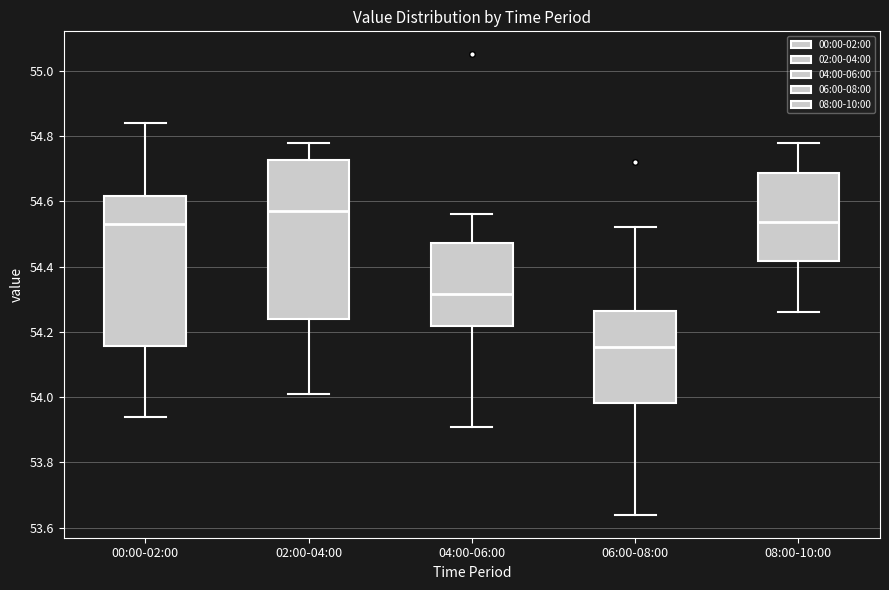

Where is the lower edge of the box for 08:00-10:00 on the y-axis? The values are not printed on the chart, so give them approximately, as read against the axis.

54.42